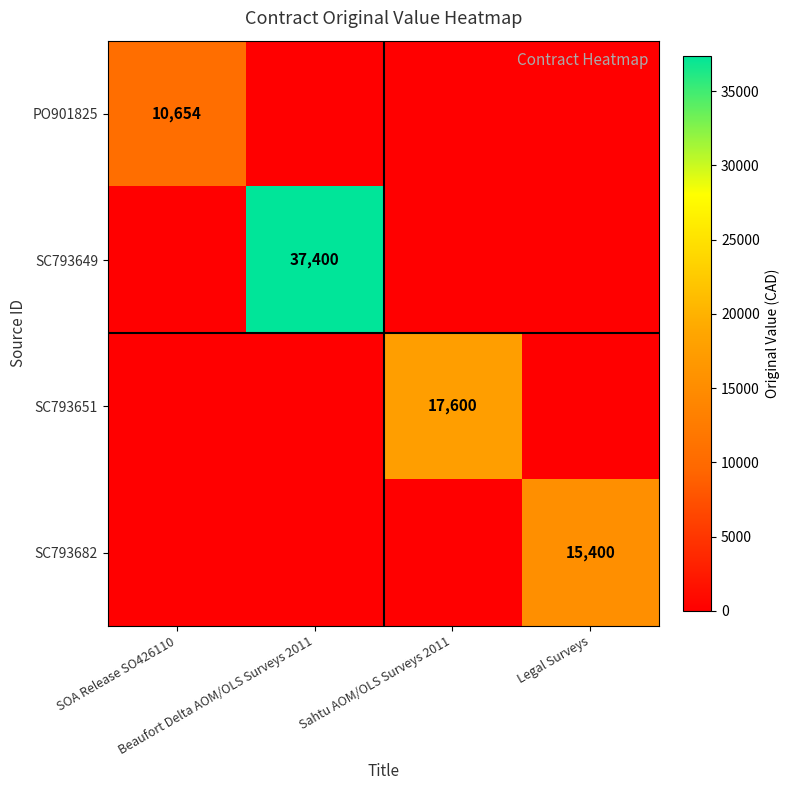

What is the average value of the SC793651 series?

4400